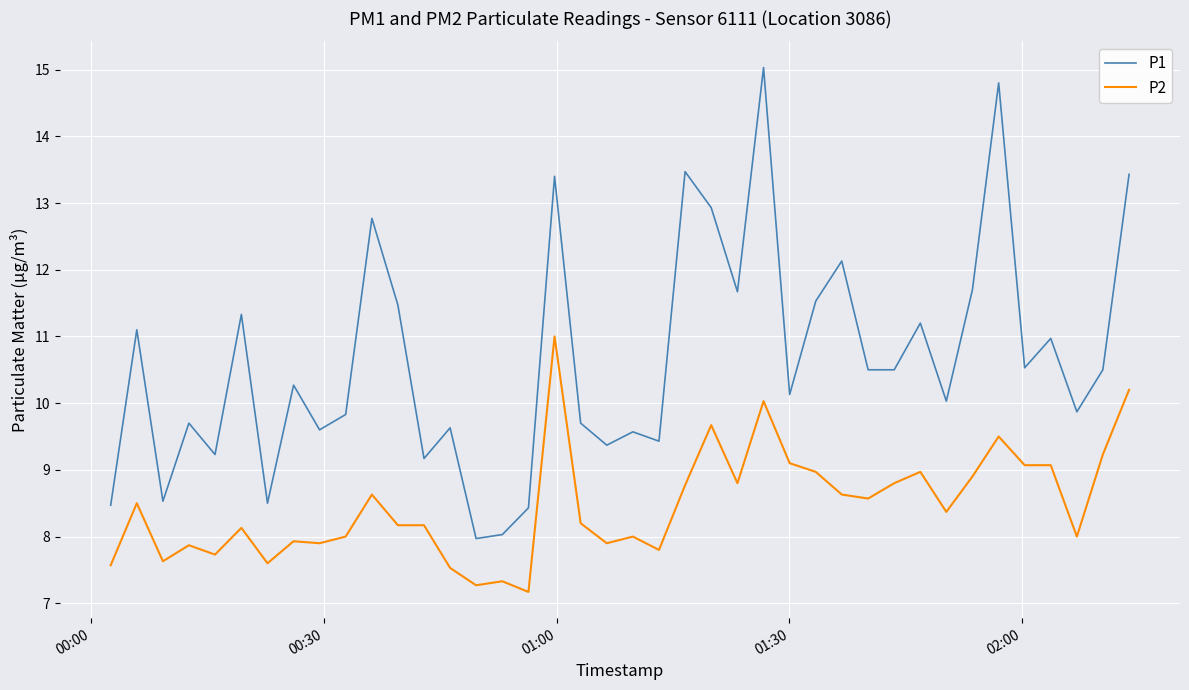

Reading right to left, extract all data points from this chart.

P1: 13.4	10.5	9.9	11.0	10.5	14.8	11.7	10.0	11.2	10.5	10.5	12.1	11.5	10.1	15.0	11.7	12.9	13.5	9.4	9.6	9.4	9.7	13.4	8.4	8.0	8.0	9.6	9.2	11.5	12.8	9.8	9.6	10.3	8.5	11.3	9.2	9.7	8.5	11.1	8.5
P2: 10.2	9.2	8.0	9.1	9.1	9.5	8.9	8.4	9.0	8.8	8.6	8.6	9.0	9.1	10.0	8.8	9.7	8.8	7.8	8.0	7.9	8.2	11.0	7.2	7.3	7.3	7.5	8.2	8.2	8.6	8.0	7.9	7.9	7.6	8.1	7.7	7.9	7.6	8.5	7.6